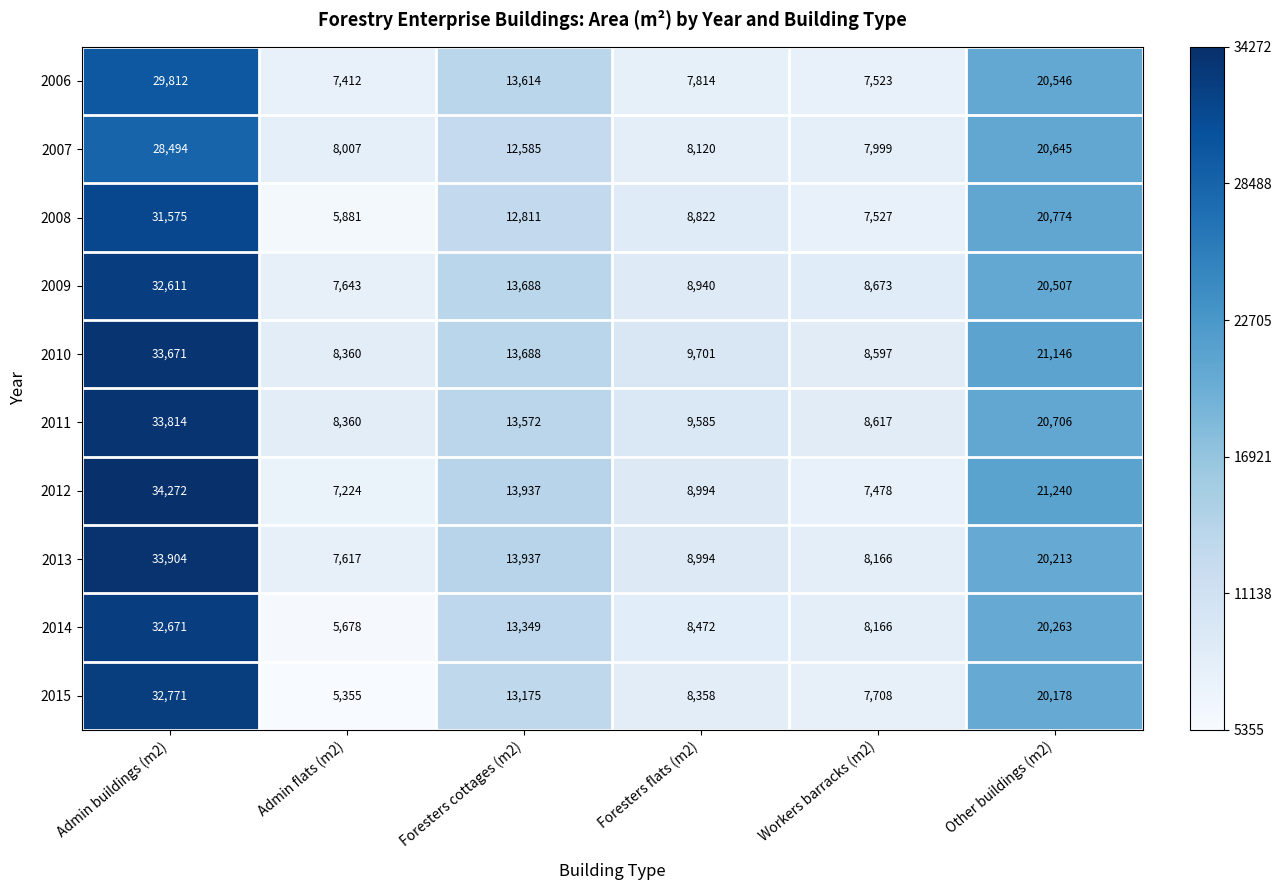

At which label does 2014 reach its peak?

Admin buildings (m2)